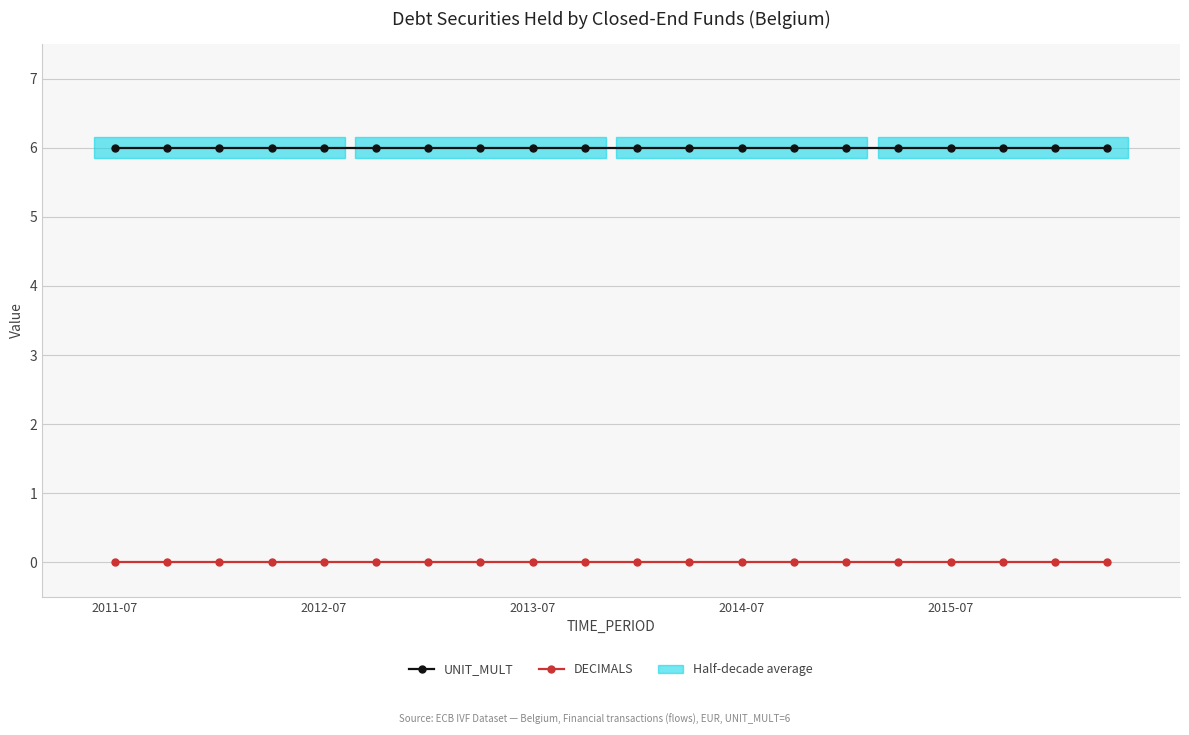

What position from the left is 14?

15